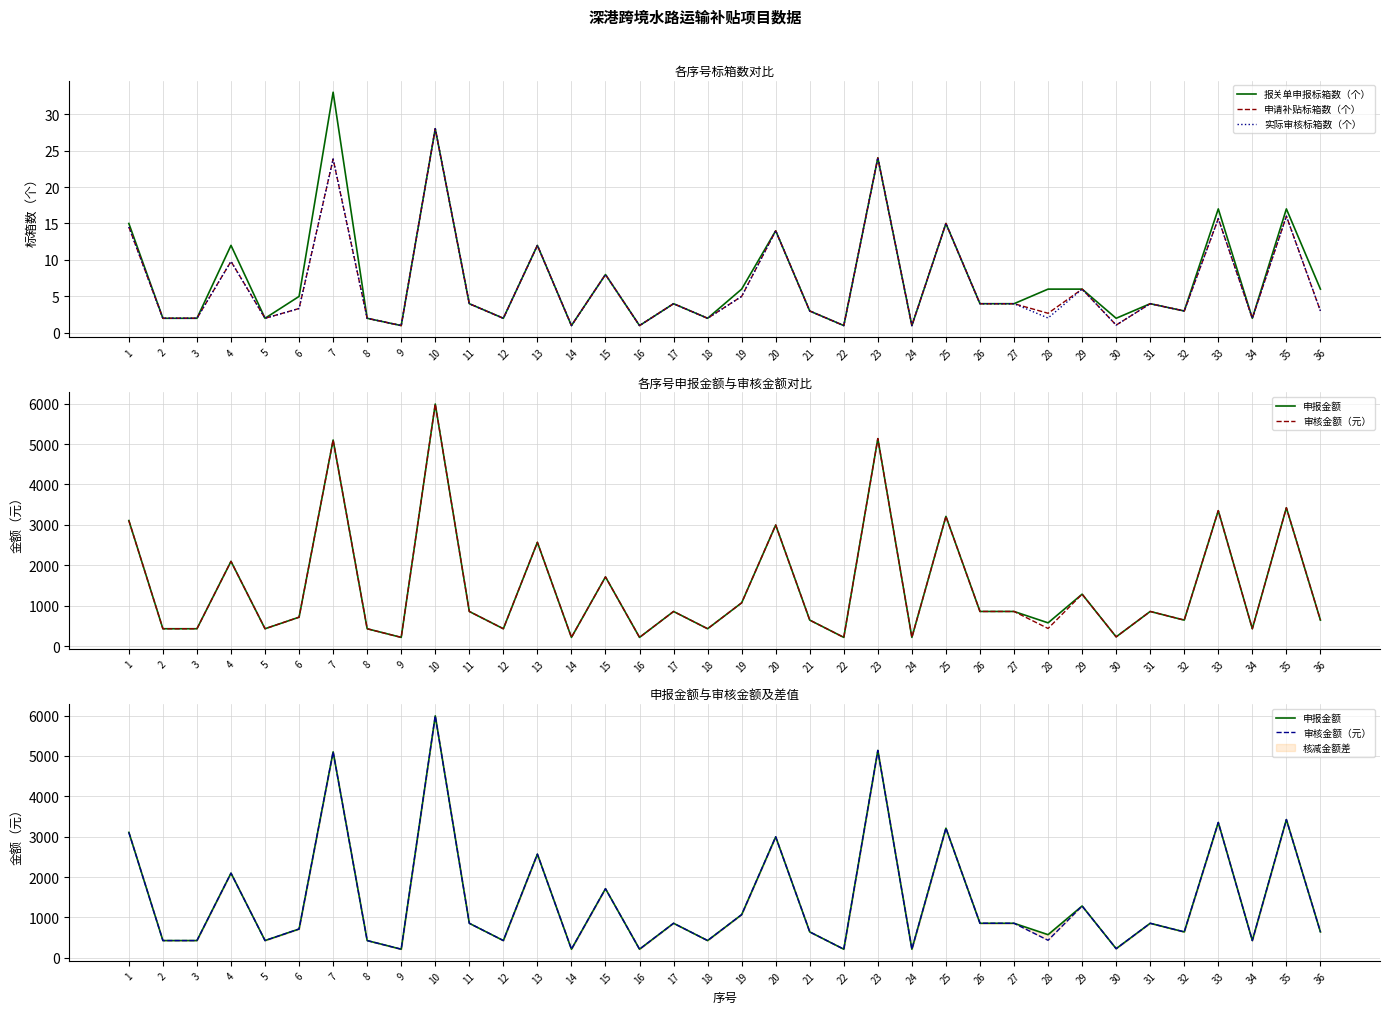

Between 8 and 12, which series saw the biggest shift?

报关单申报标箱数（个）